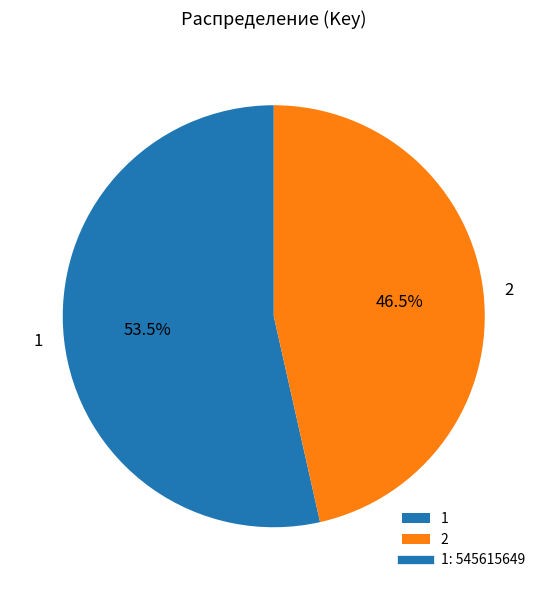

The 1 slice represents 64% of the pie. True or false?

False